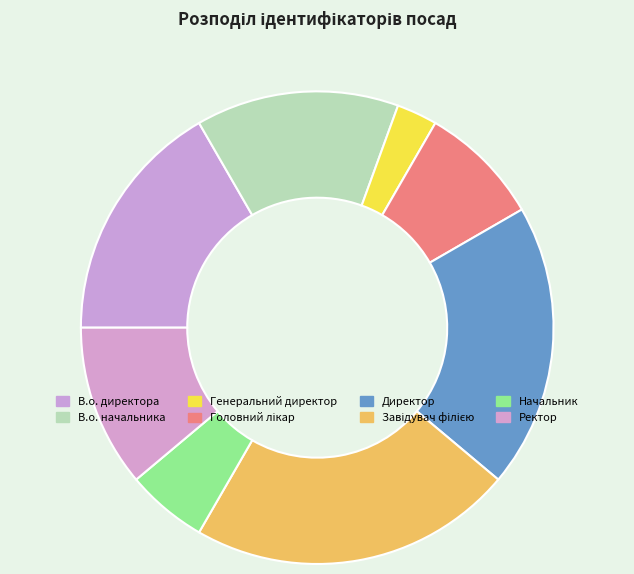

Count the number of slices in the pie.

8